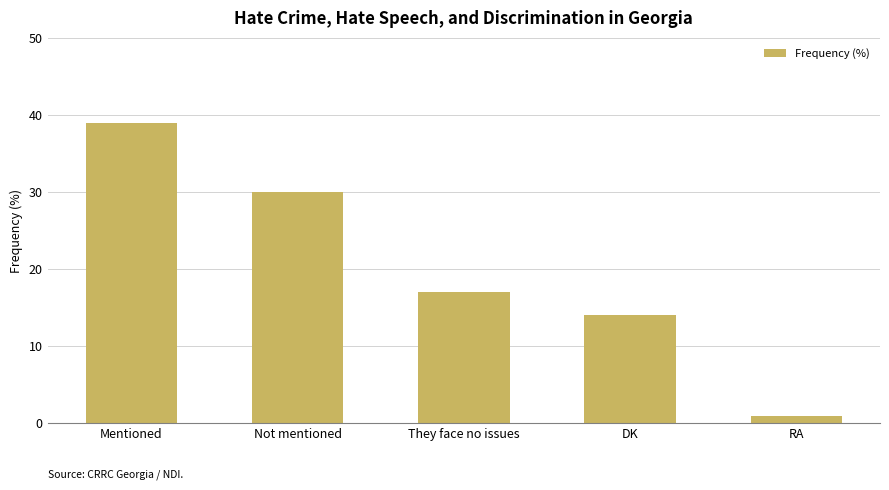

How many values are below 17?

2